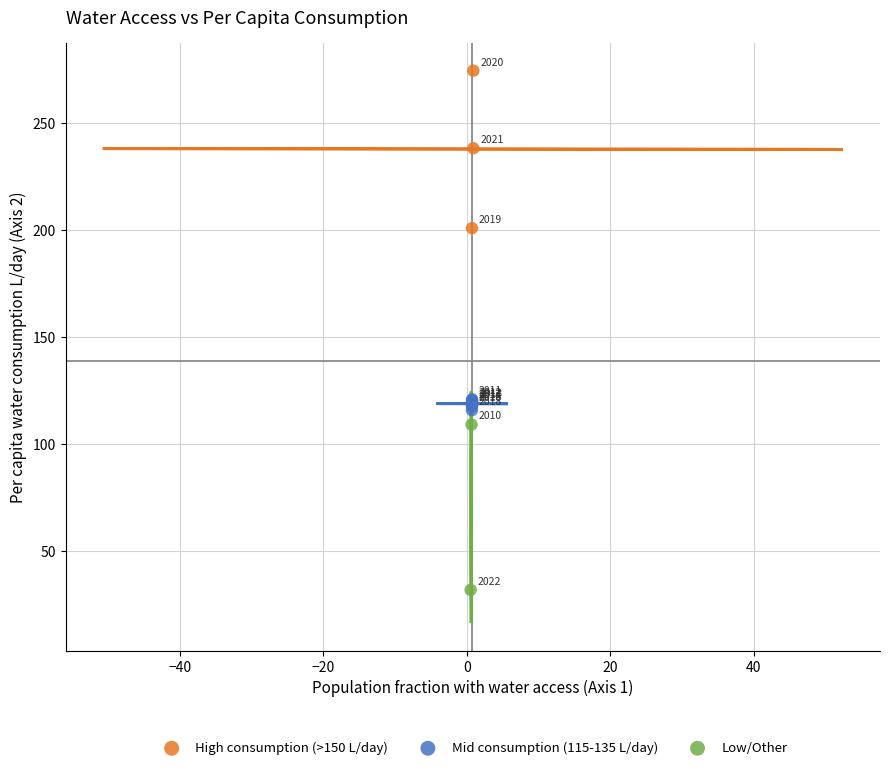

Which series contains the highest Y value?

High consumption (>150 L/day)